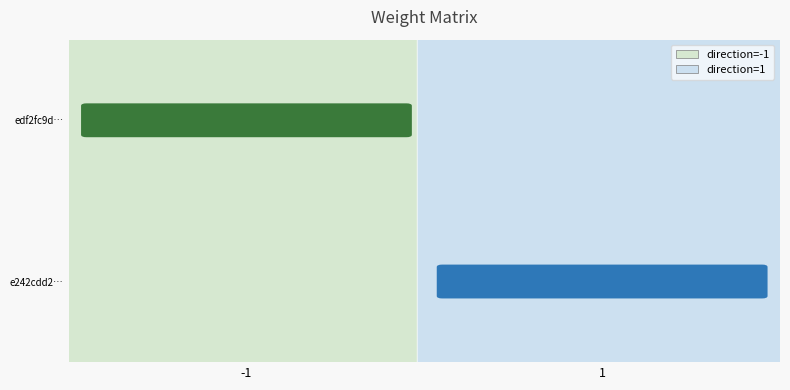

Between -1 and 1, which series saw the biggest shift?

edf2fc9da87edc1ad9e1a4bc7c4823e2ec6b167